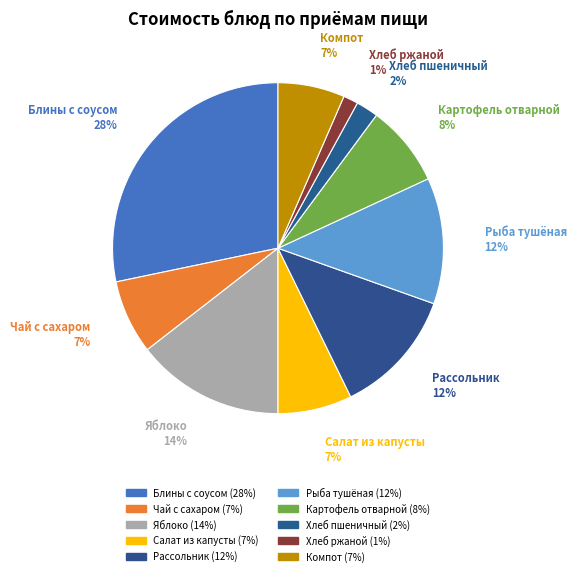

How many segments does this pie chart have?

10